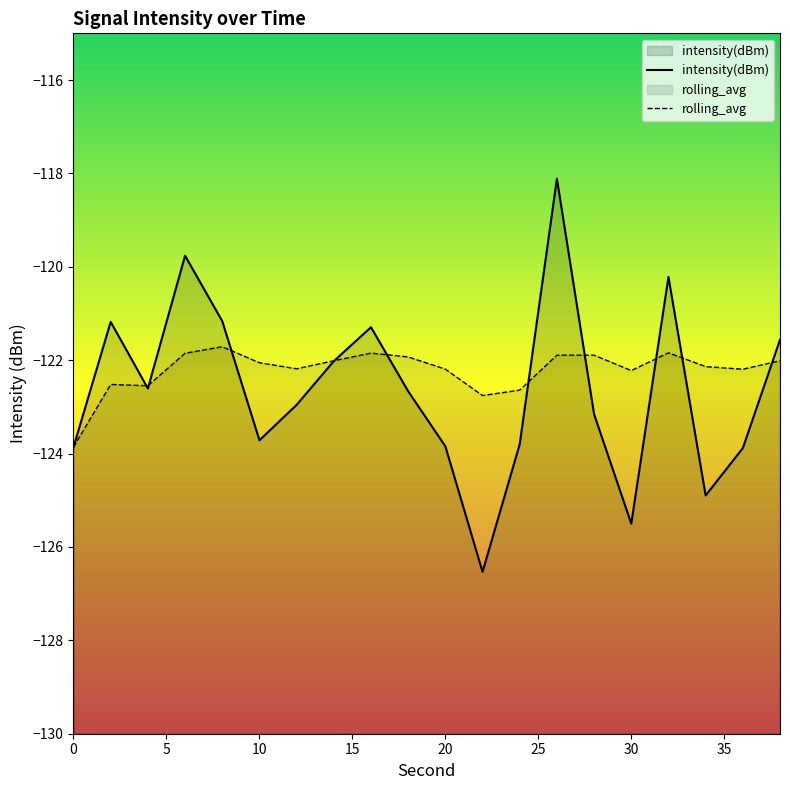

How many interior local valleys does the intensity(dBm) series have?

5